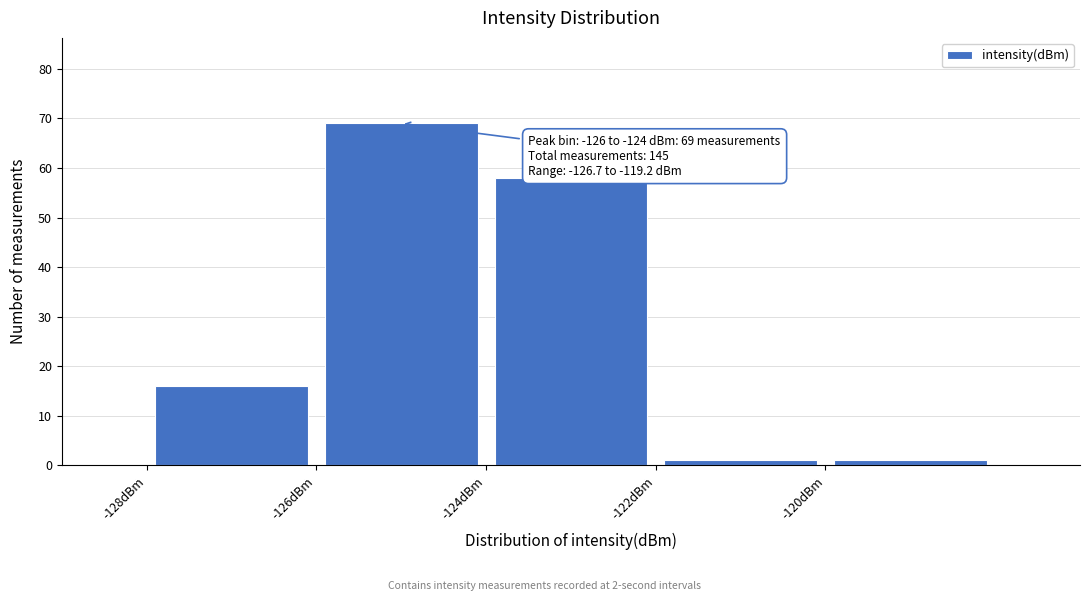

Which range on the x-axis has the tallest bar?

-126 to -124